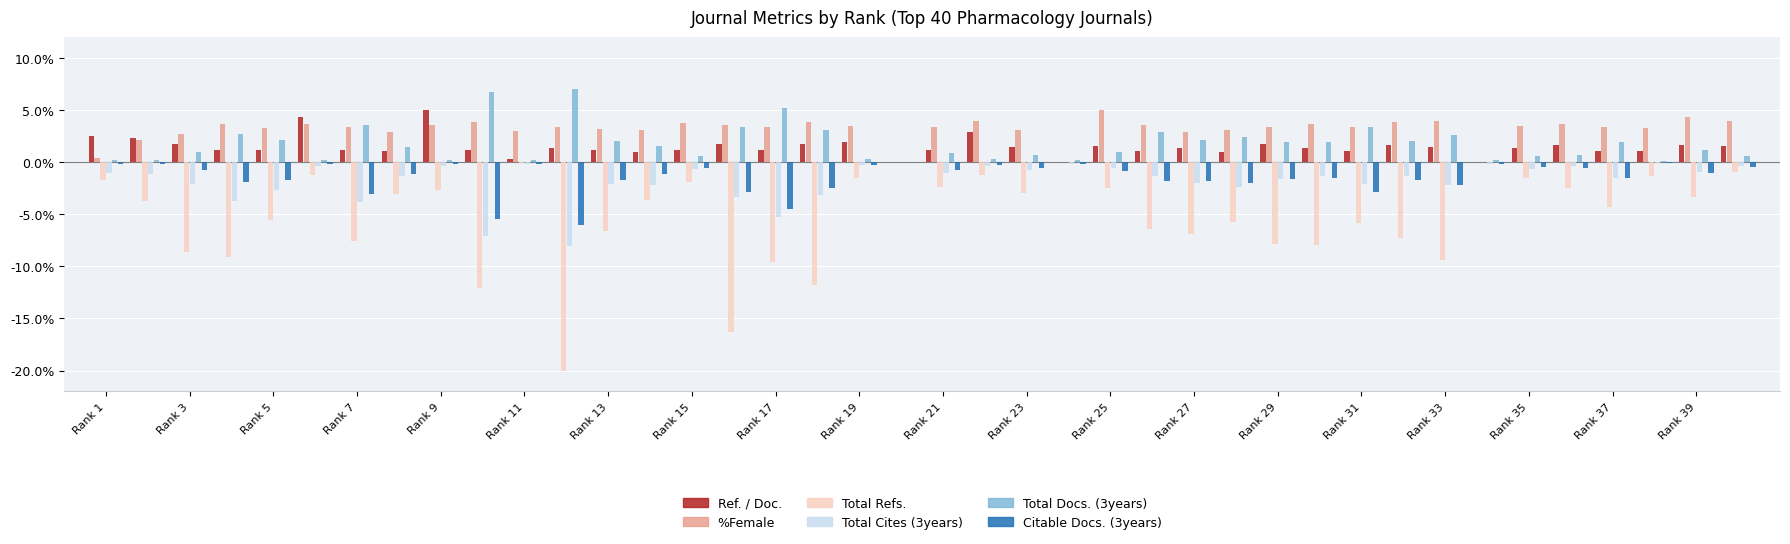

Rank the series by their maximum value, from highest to lowest.

Total Docs. (3years), Ref. / Doc., %Female, Total Refs., Total Cites (3years), Citable Docs. (3years)